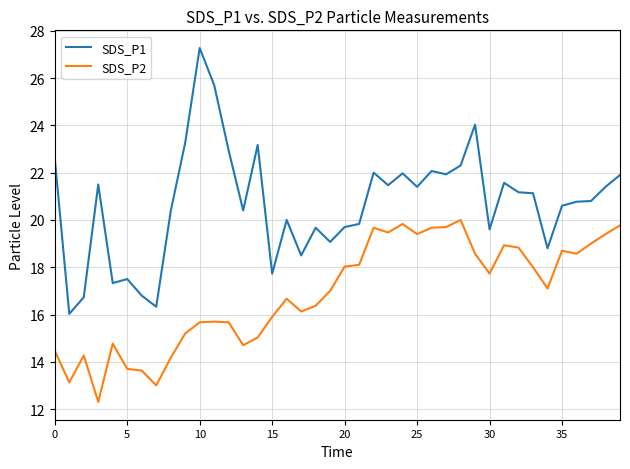

What is the minimum value for SDS_P1?

16.0